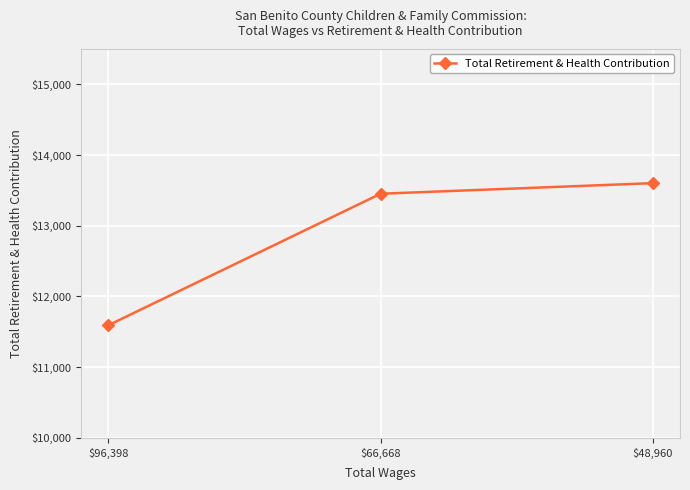

What is the difference between the maximum and minimum values?

2009